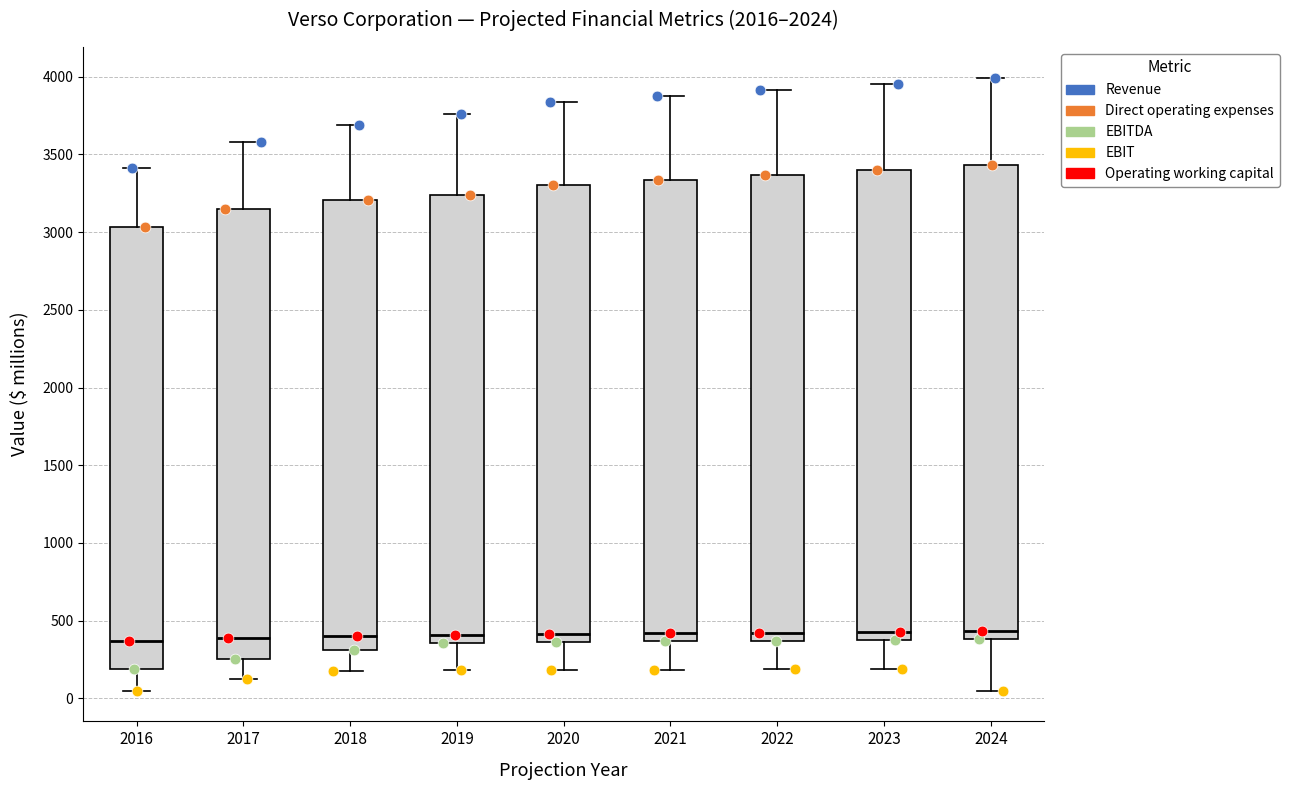

Where does the median line of the box at x = 2017 sit on the y-axis? The values are not printed on the chart, so give them approximately, as read against the axis.

400